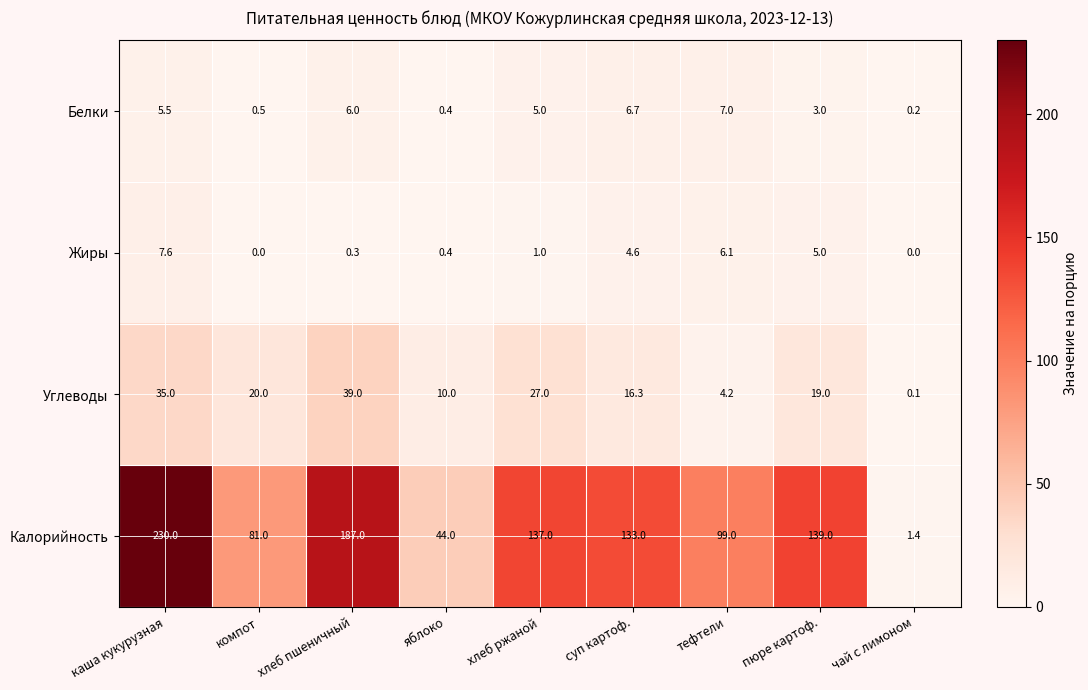

The value of Углеводы at хлеб ржаной is 27.0. True or false?

True